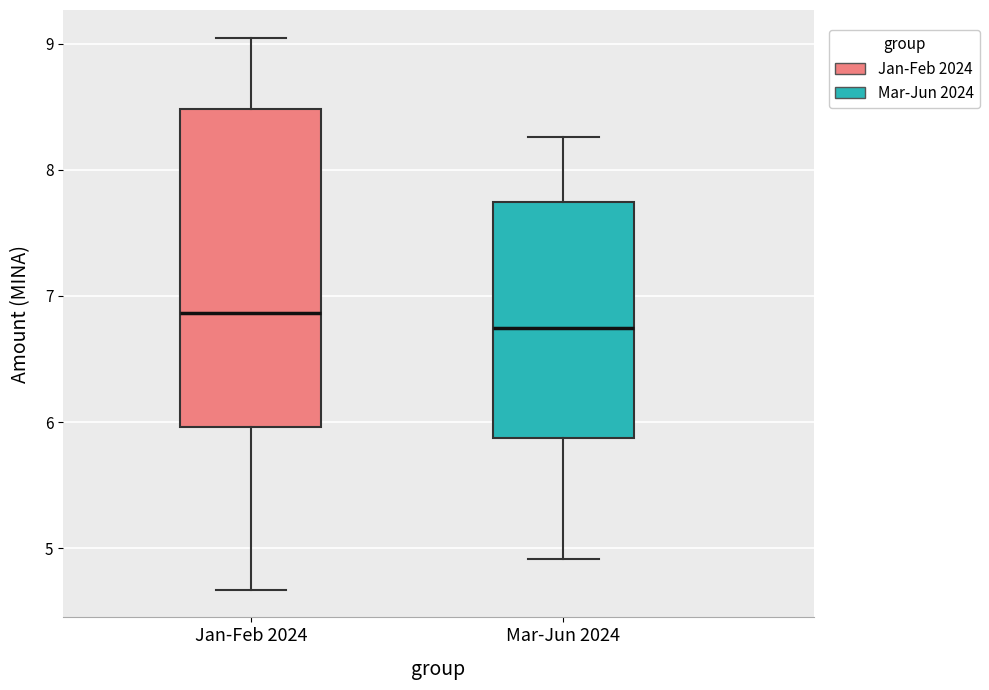

Reading left to right, read every box against the y-axis: the position of its median line, the range the box covers, and the ends of its whiskers. The values are not printed on the chart, so give them approximately, as read against the axis.

Jan-Feb 2024: median 6.9, box 6.0 to 8.5, whiskers 4.7 to 9.0
Mar-Jun 2024: median 6.7, box 5.9 to 7.7, whiskers 4.9 to 8.3